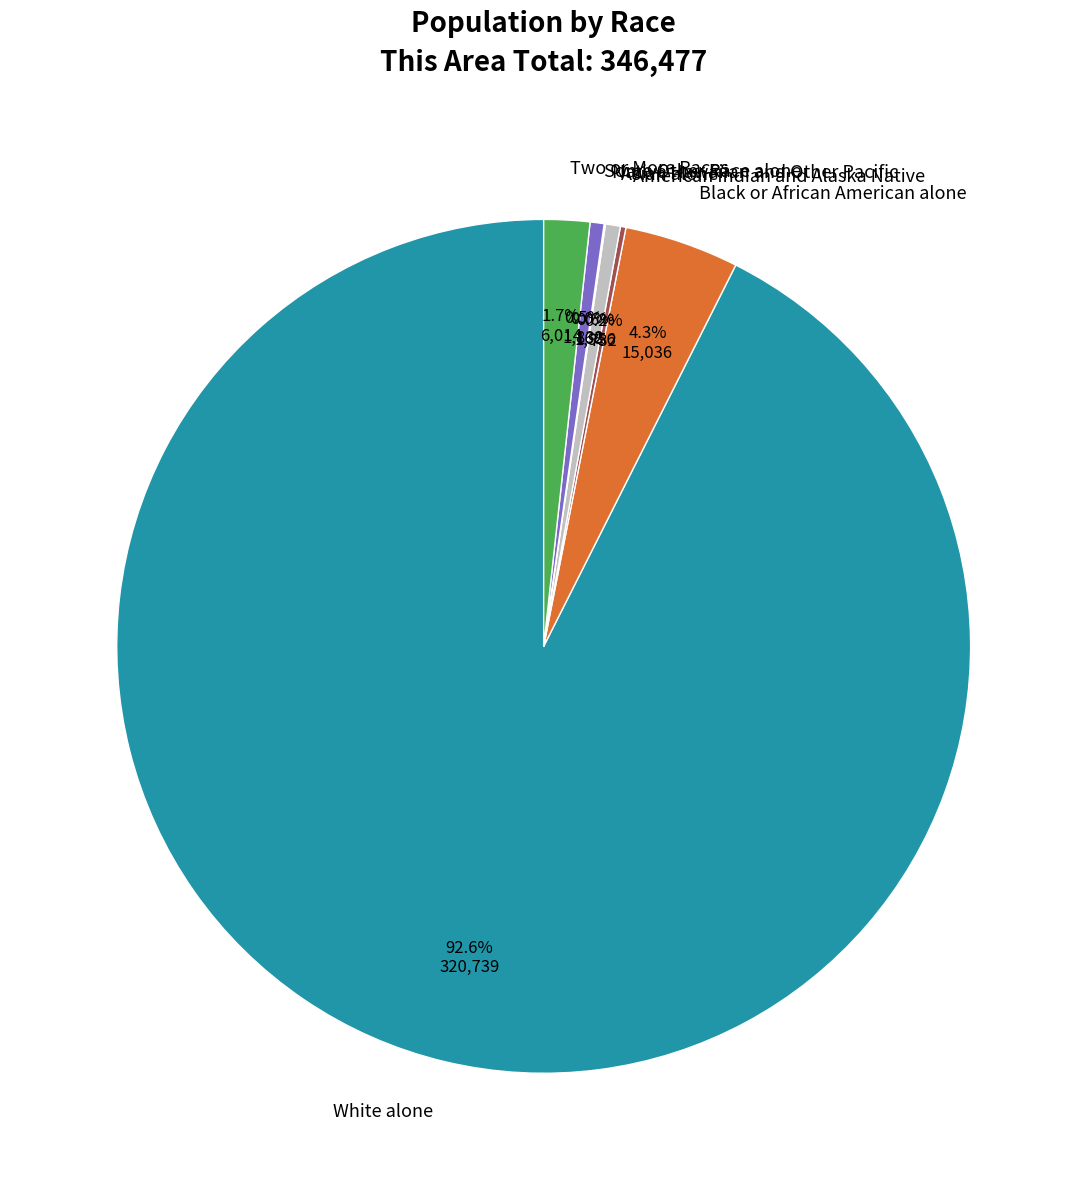

Which slice is the largest?

White alone